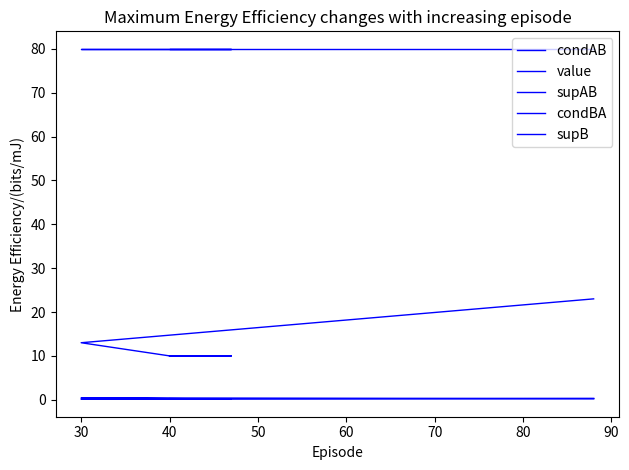

True or false: condBA and supAB intersect in this chart.

False